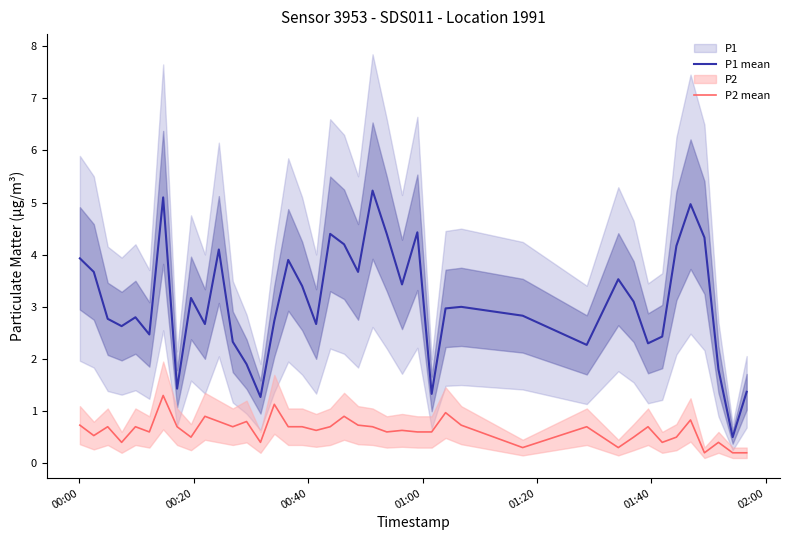

In P2 mean, how many points are higher than both neighbors (excluding endpoints)?

13